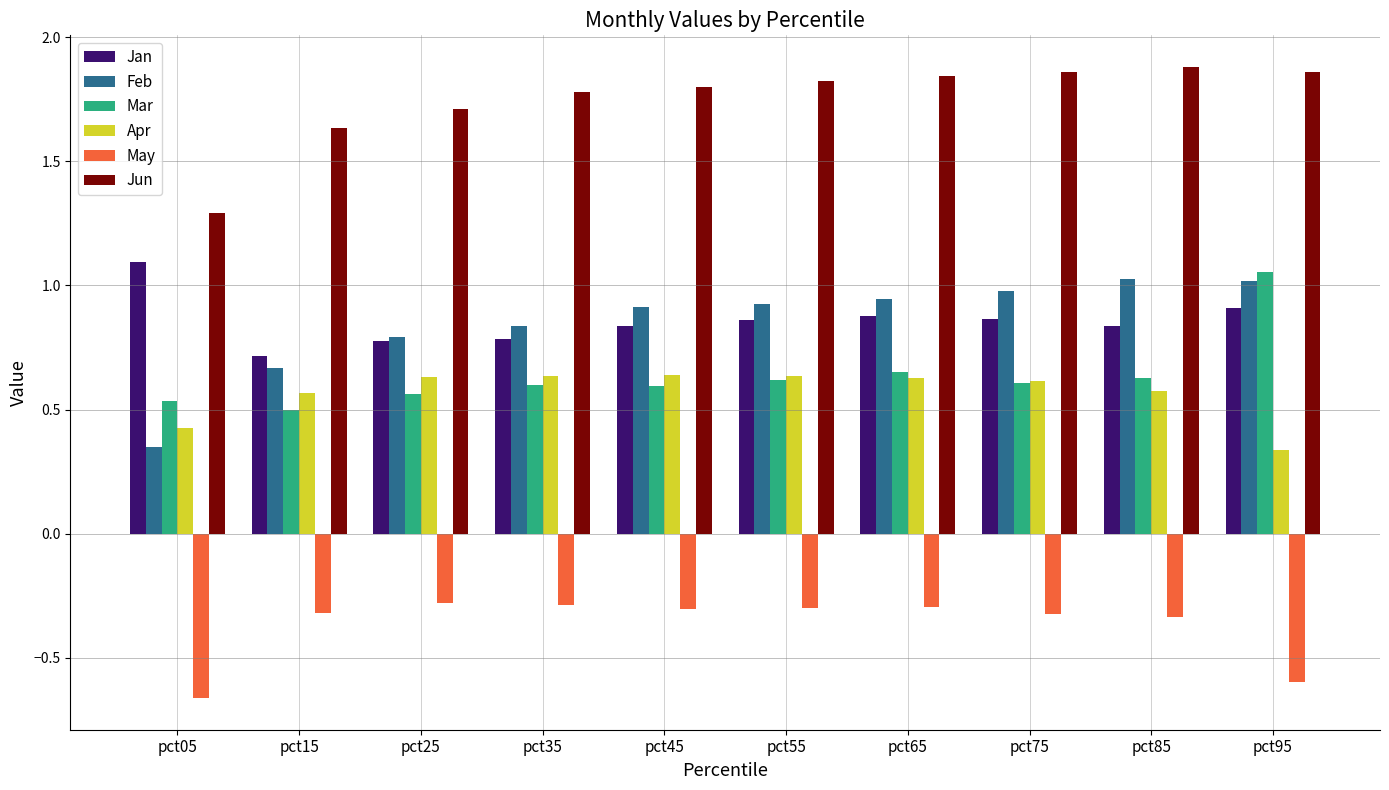

The value of May at pct75 is -0.3. True or false?

True